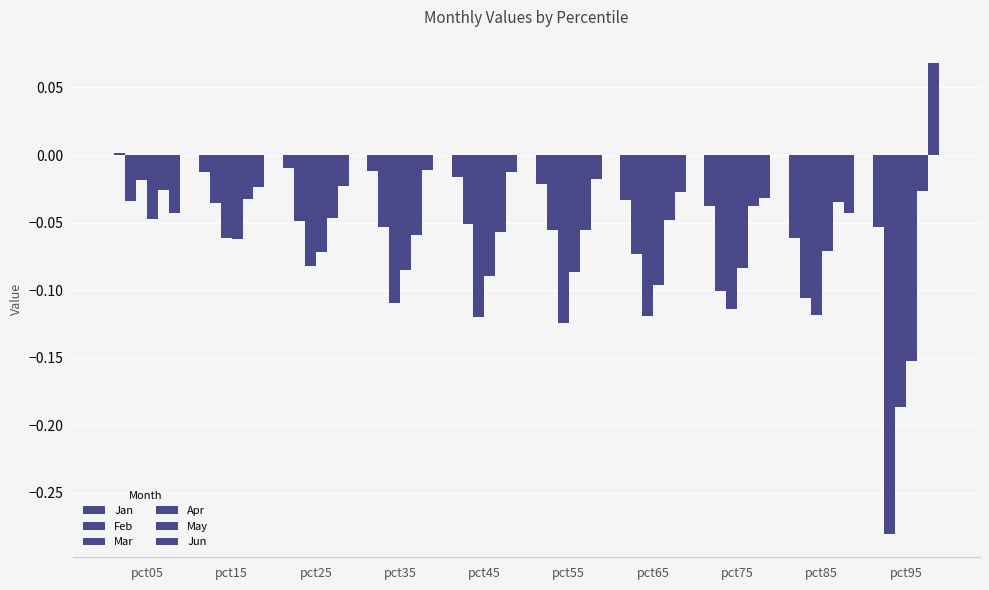

Rank the series at pct35 from lowest to highest value.

Mar, Apr, May, Feb, Jan, Jun